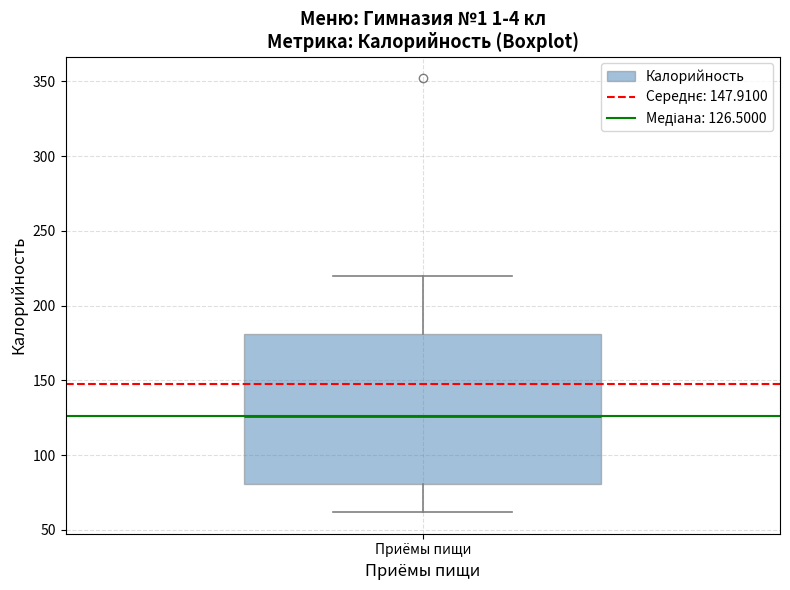

Where does the lower whisker of the box for Приёмы пищи end on the y-axis? The values are not printed on the chart, so give them approximately, as read against the axis.

60